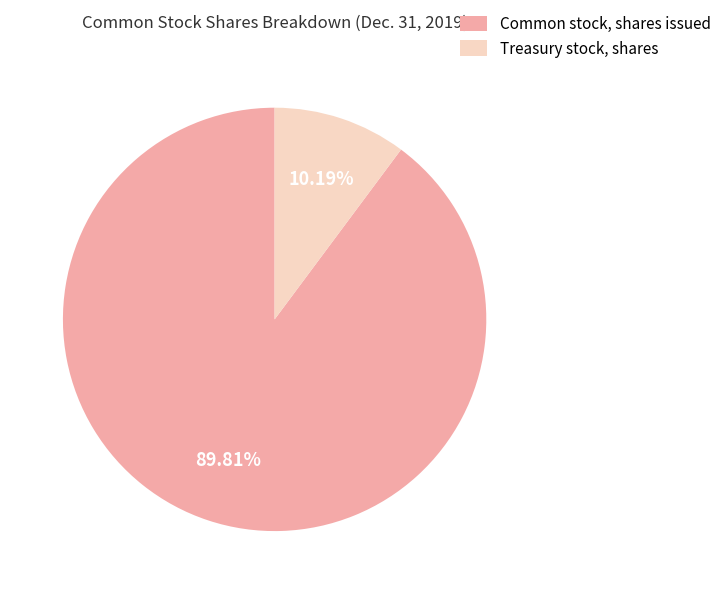

To the nearest percent, what portion does Common stock, shares issued represent?

90%